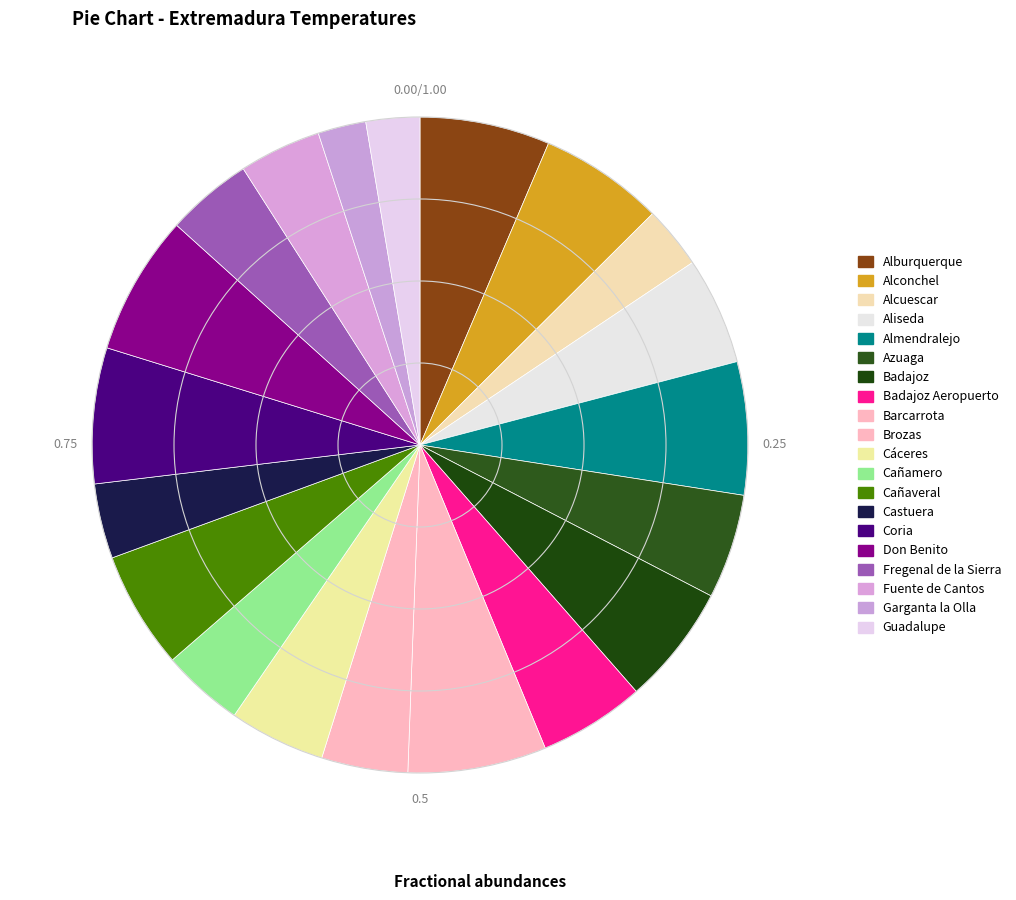

How many segments does this pie chart have?

20